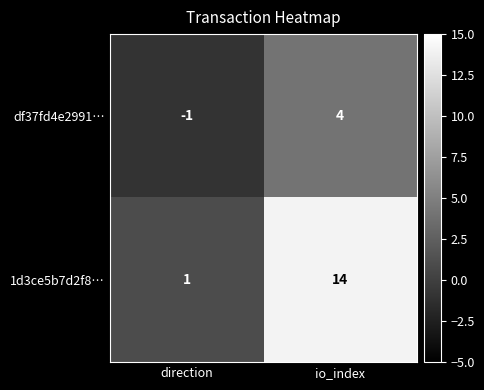

At io_index, list the series in order from smallest to largest.

df37fd4e2991…, 1d3ce5b7d2f8…